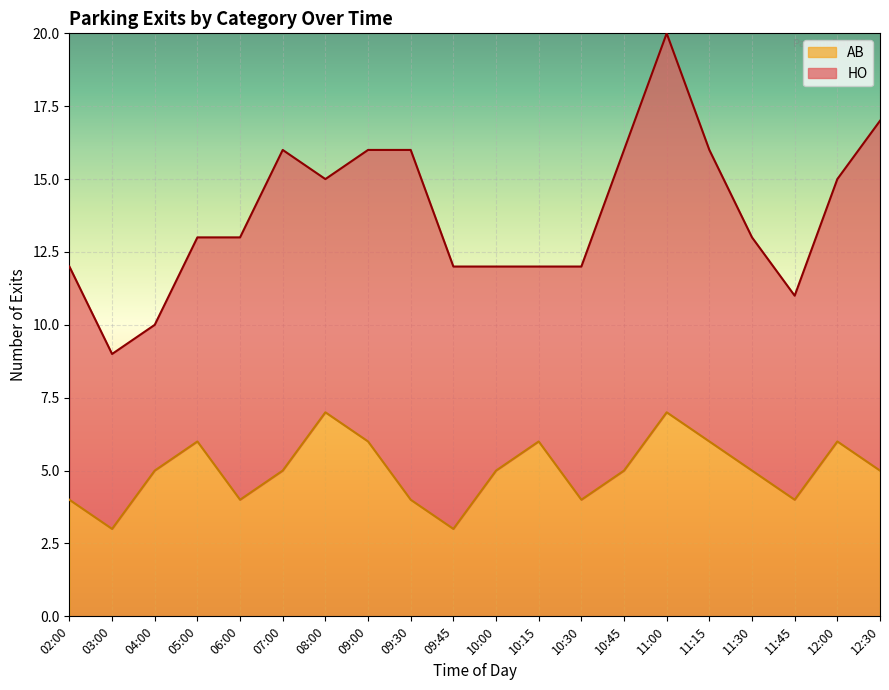

Rank the categories by value from lowest to highest.

03:00, 09:45, 02:00, 06:00, 09:30, 10:30, 11:45, 04:00, 07:00, 10:00, 10:45, 11:30, 12:30, 05:00, 09:00, 10:15, 11:15, 12:00, 08:00, 11:00